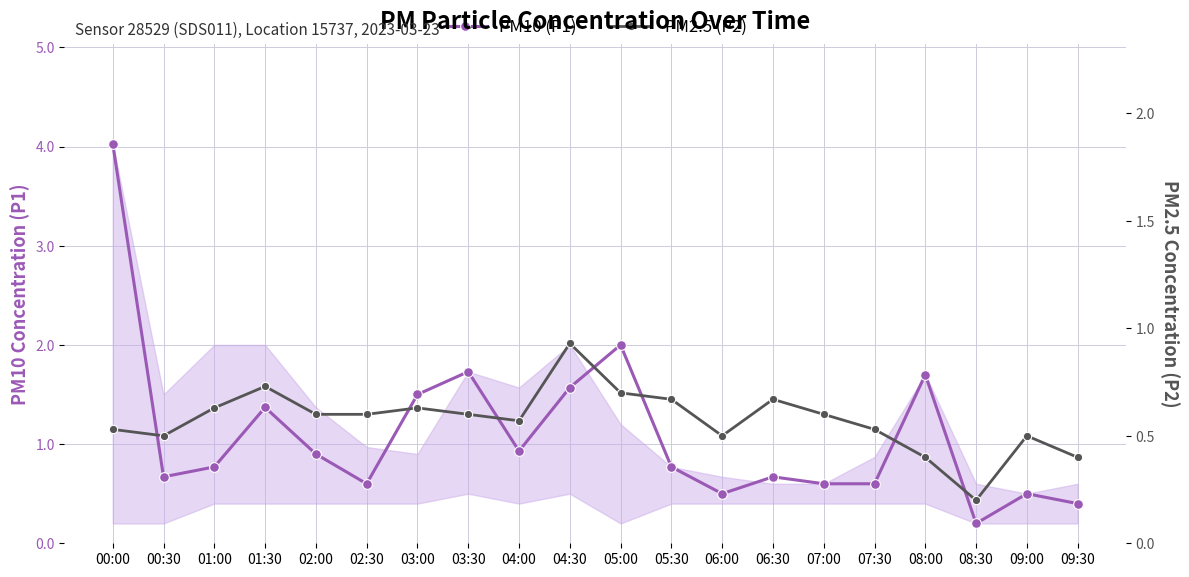

At which label does PM2.5 (P2) reach its minimum?

08:30